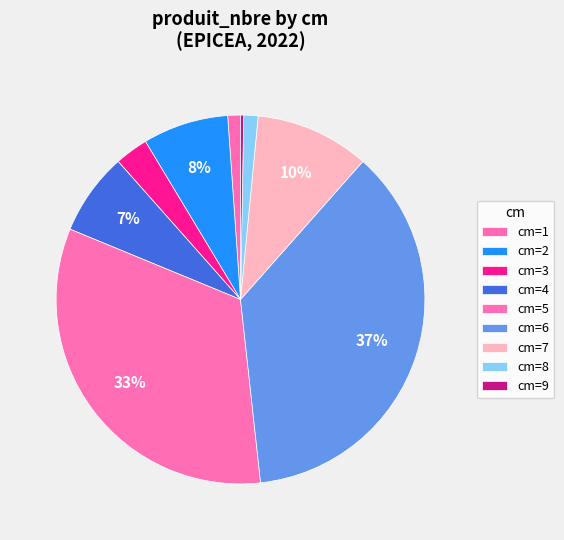

Which slice is the smallest?

9